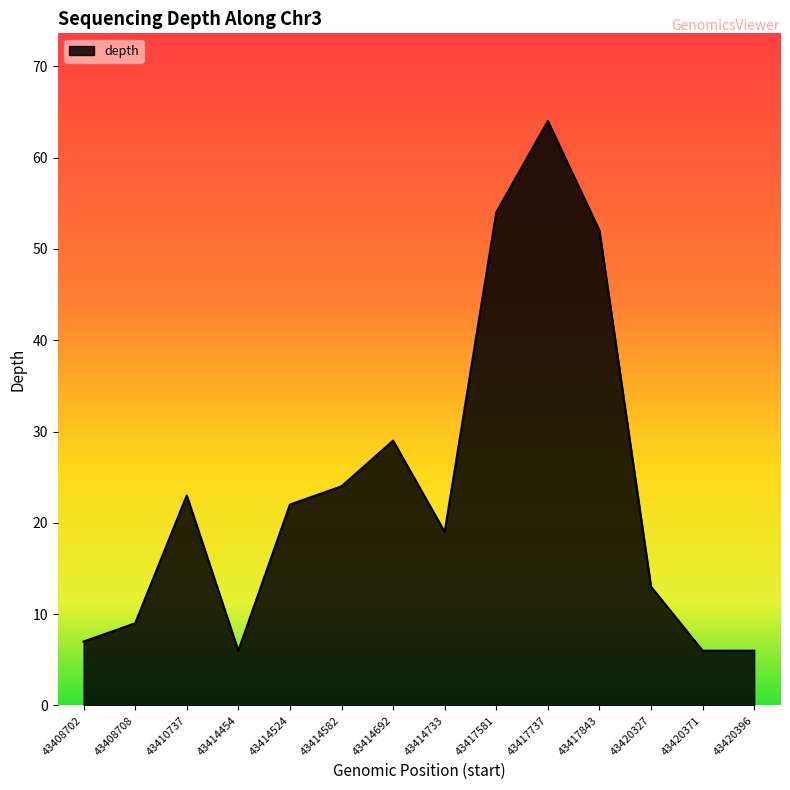

Where is the first local maximum?

43410737